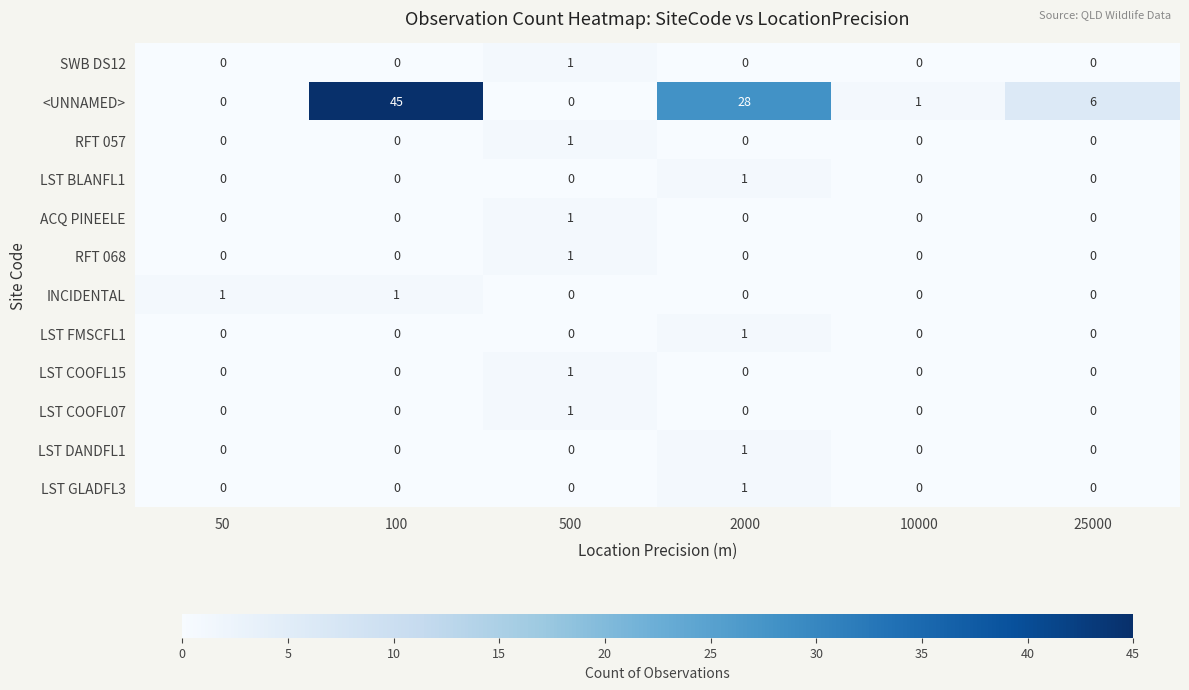

How many LST GLADFL3 values are between 0 and 1?

6